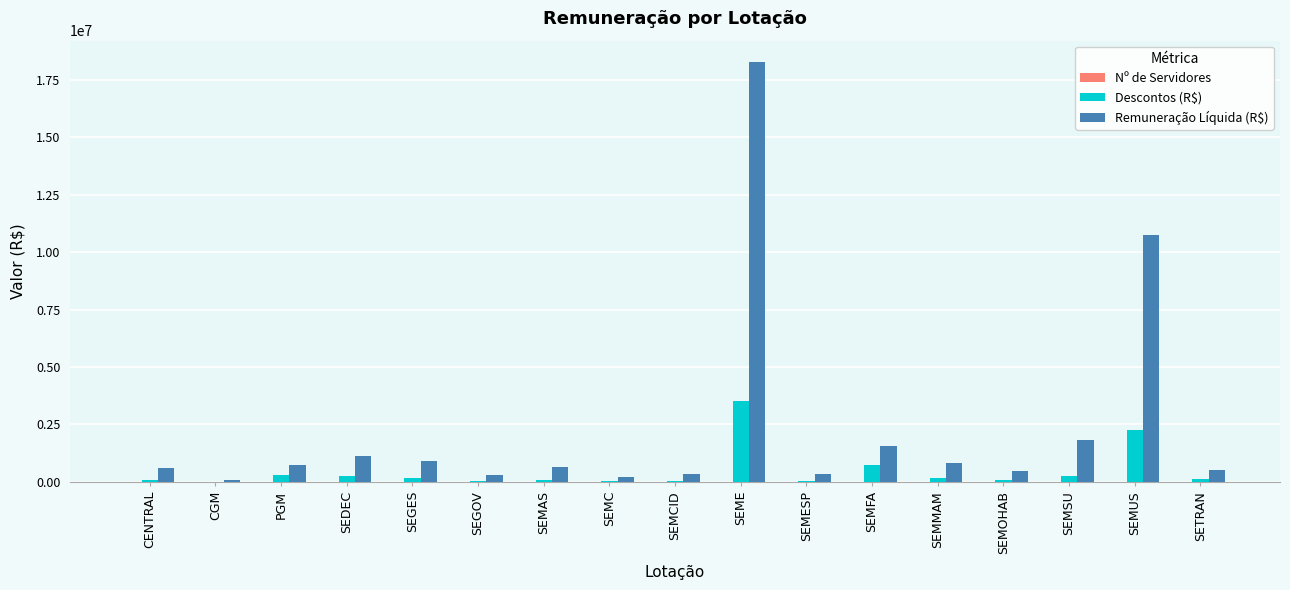

What is the maximum value for Remuneração Líquida (R$)?

18293593.8